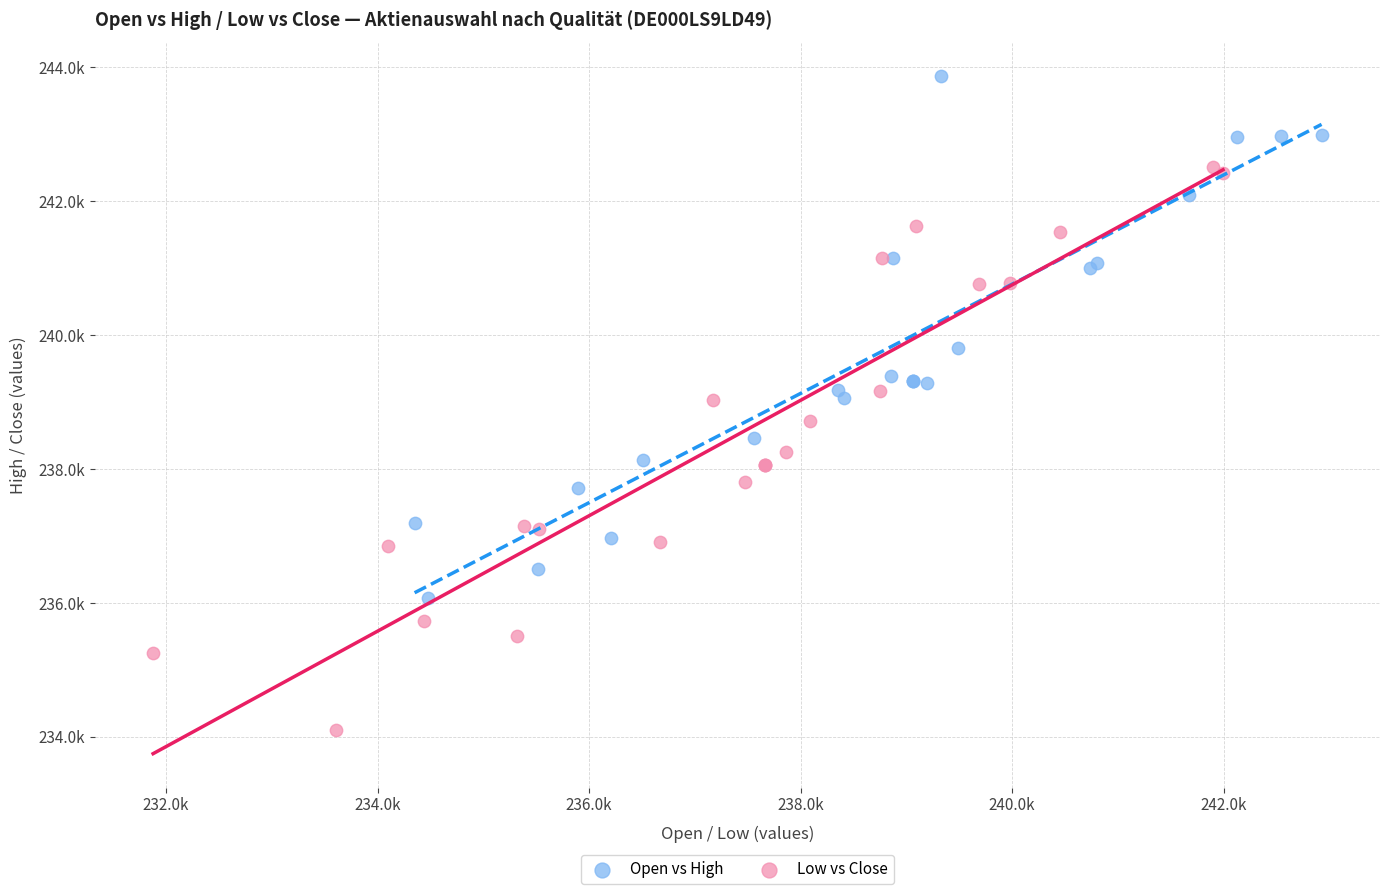

Which series contains the highest Y value?

Open vs High